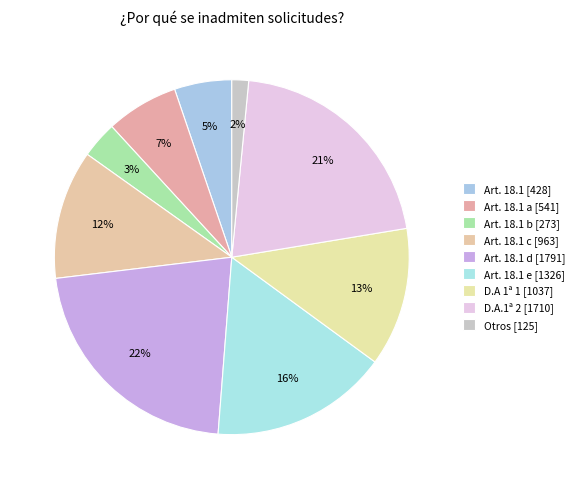

Count the number of slices in the pie.

9